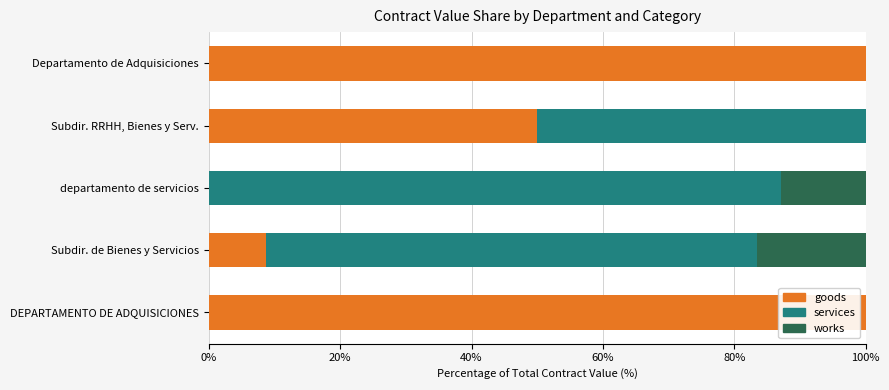

The goods series shows 100.0 at Departamento de Adquisiciones. True or false?

True